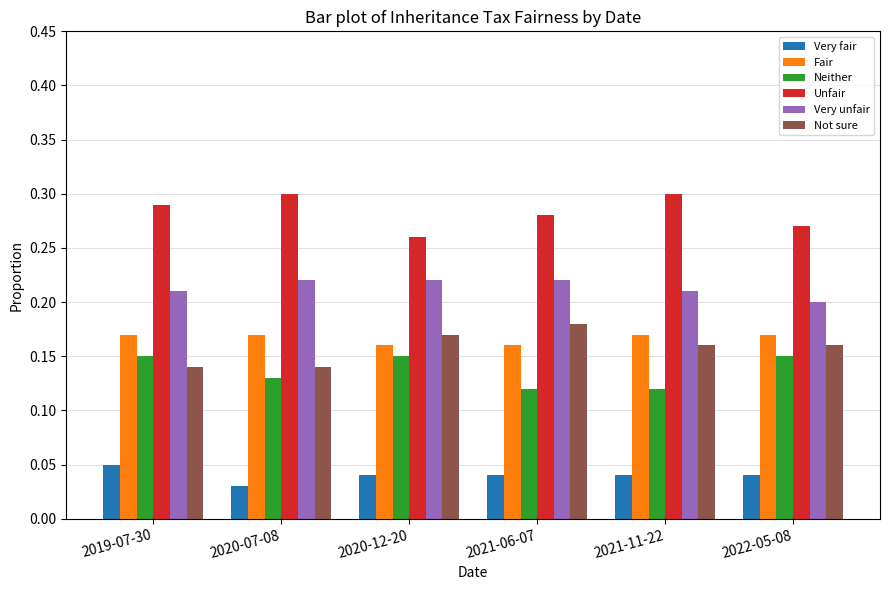

The value of Fair at 2020-12-20 is 0.2. True or false?

True